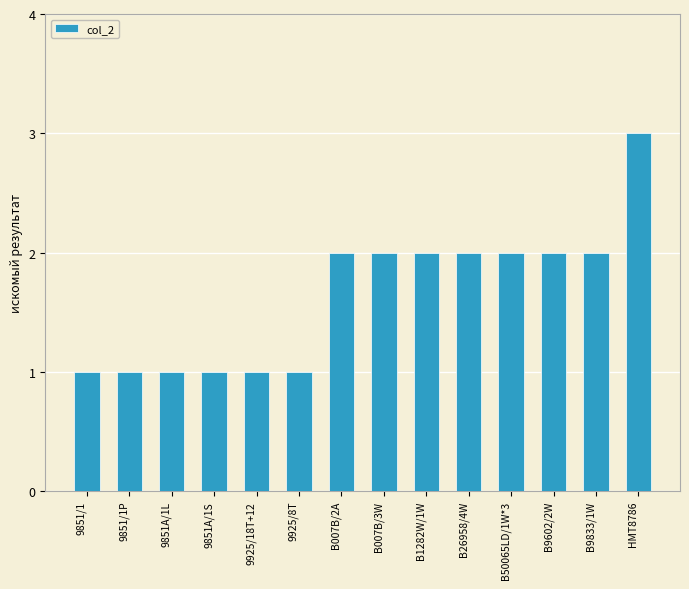

Count the values in the range 1 to 2.

13